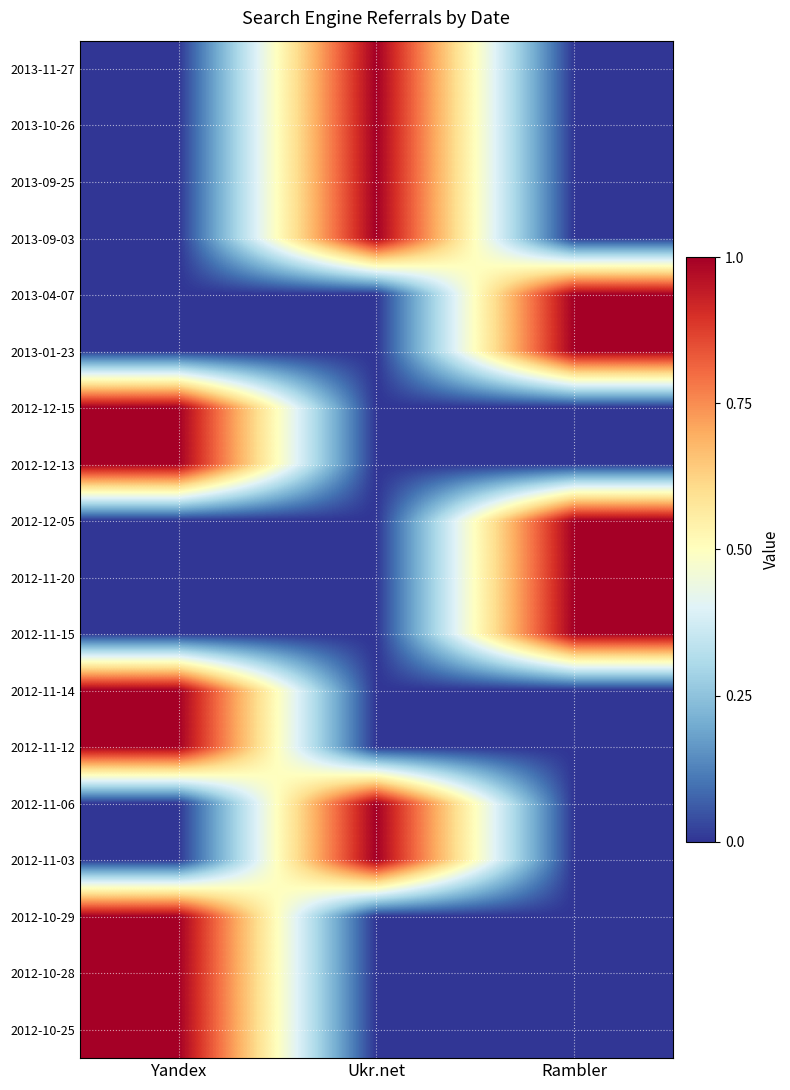

Reading right to left, extract all data points from this chart.

2013-11-27: Rambler=0	Ukr.net=1	Yandex=0
2013-10-26: Rambler=0	Ukr.net=1	Yandex=0
2013-09-25: Rambler=0	Ukr.net=1	Yandex=0
2013-09-03: Rambler=0	Ukr.net=1	Yandex=0
2013-04-07: Rambler=1	Ukr.net=0	Yandex=0
2013-01-23: Rambler=1	Ukr.net=0	Yandex=0
2012-12-15: Rambler=0	Ukr.net=0	Yandex=1
2012-12-13: Rambler=0	Ukr.net=0	Yandex=1
2012-12-05: Rambler=1	Ukr.net=0	Yandex=0
2012-11-20: Rambler=1	Ukr.net=0	Yandex=0
2012-11-15: Rambler=1	Ukr.net=0	Yandex=0
2012-11-14: Rambler=0	Ukr.net=0	Yandex=1
2012-11-12: Rambler=0	Ukr.net=0	Yandex=1
2012-11-06: Rambler=0	Ukr.net=1	Yandex=0
2012-11-03: Rambler=0	Ukr.net=1	Yandex=0
2012-10-29: Rambler=0	Ukr.net=0	Yandex=1
2012-10-28: Rambler=0	Ukr.net=0	Yandex=1
2012-10-25: Rambler=0	Ukr.net=0	Yandex=1